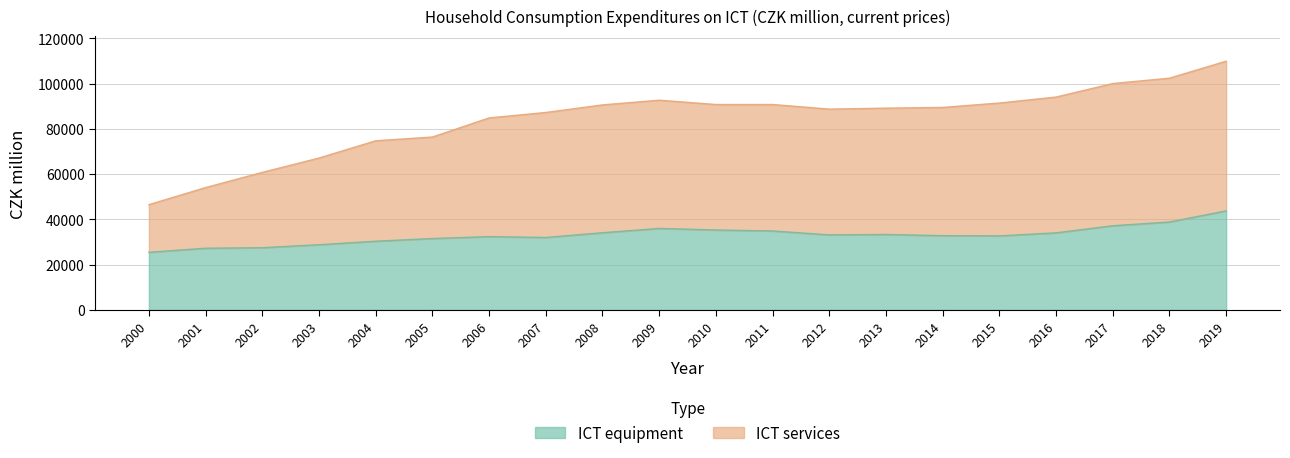

What is the value of the ICT equipment point at the 3rd from the left?

27473